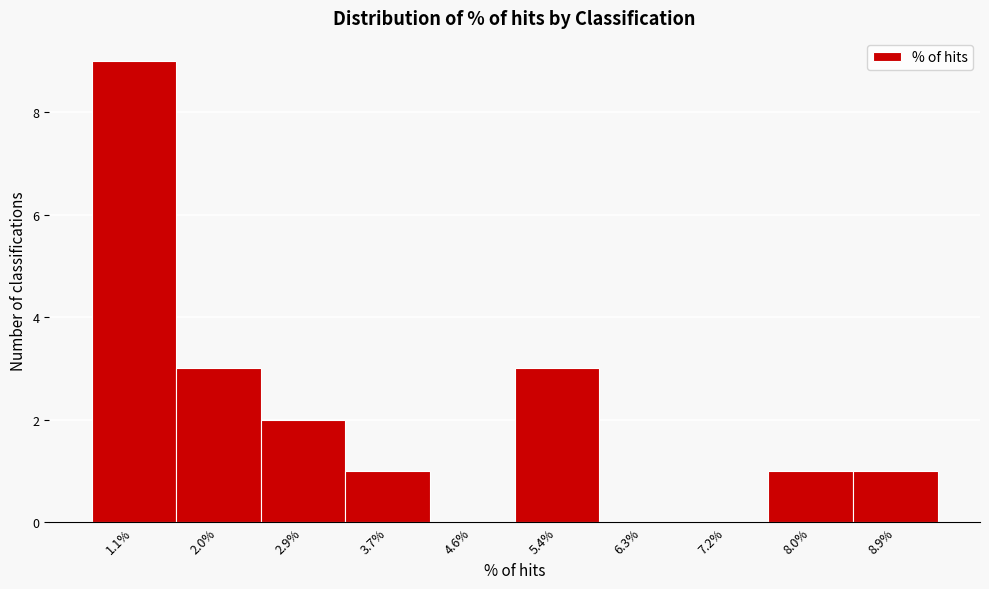

Reading right to left, what are all the values shown in this chart?

8.9%=1	8.0%=1	7.2%=0	6.3%=0	5.4%=3	4.6%=0	3.7%=1	2.9%=2	2.0%=3	1.1%=9